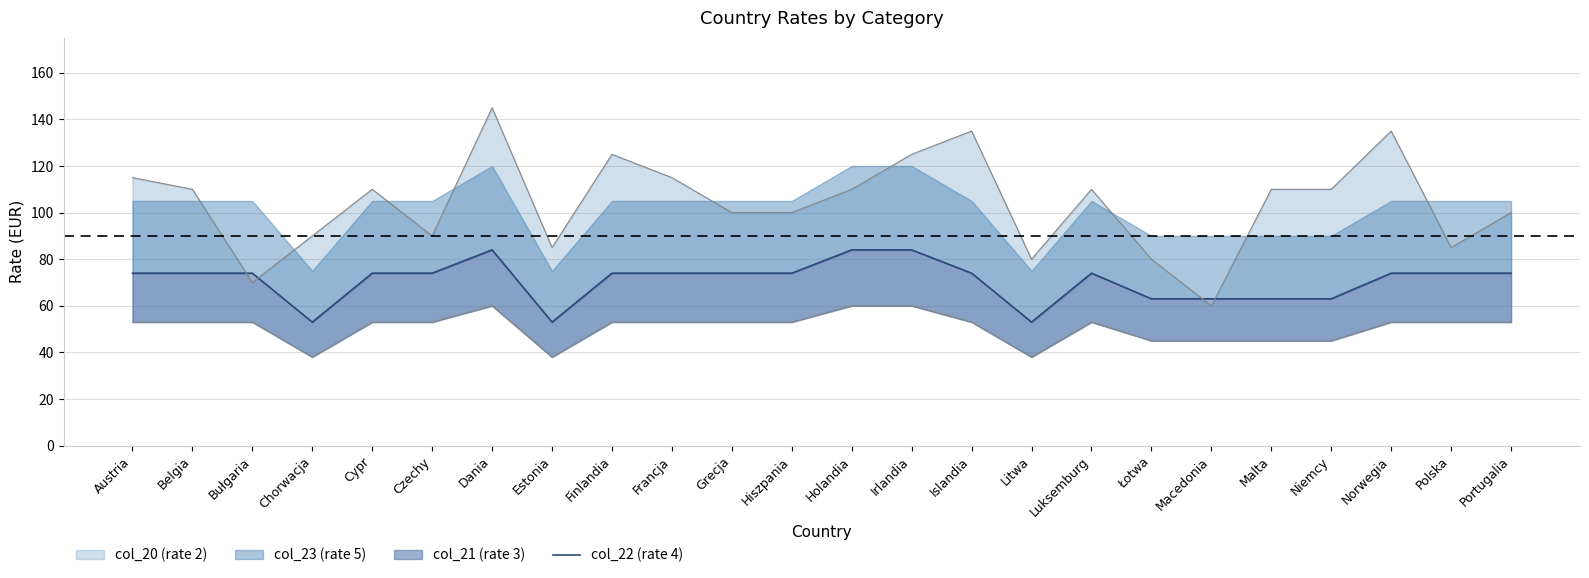

What is the label of the 18th point from the left?

Łotwa